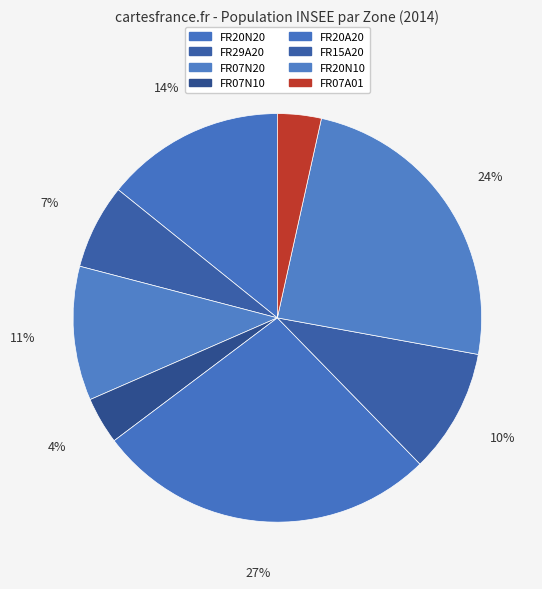

Is there a majority slice in this chart?

No